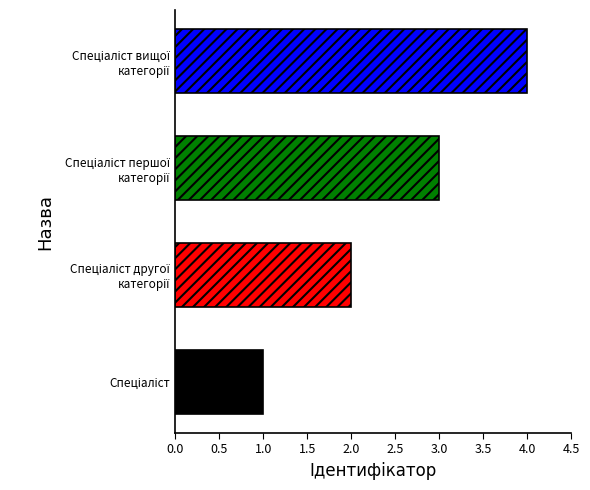

How many data points are less than 3?

2